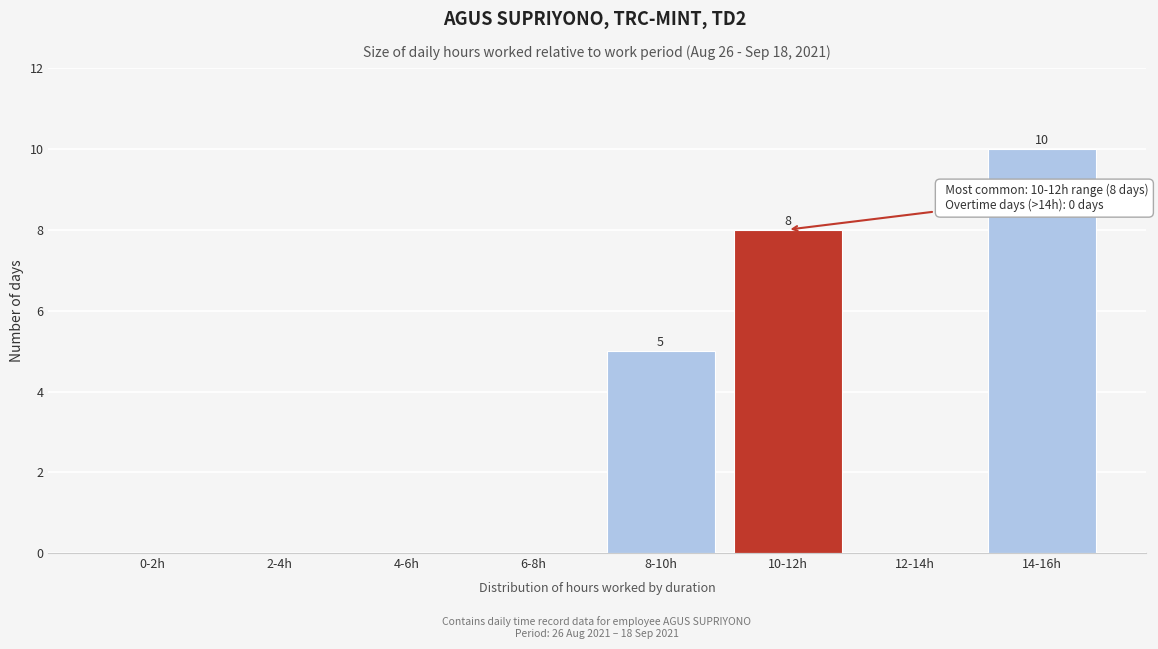

Reading right to left, list all the values displayed in this chart.

14-16h=10	12-14h=0	10-12h=8	8-10h=5	6-8h=0	4-6h=0	2-4h=0	0-2h=0